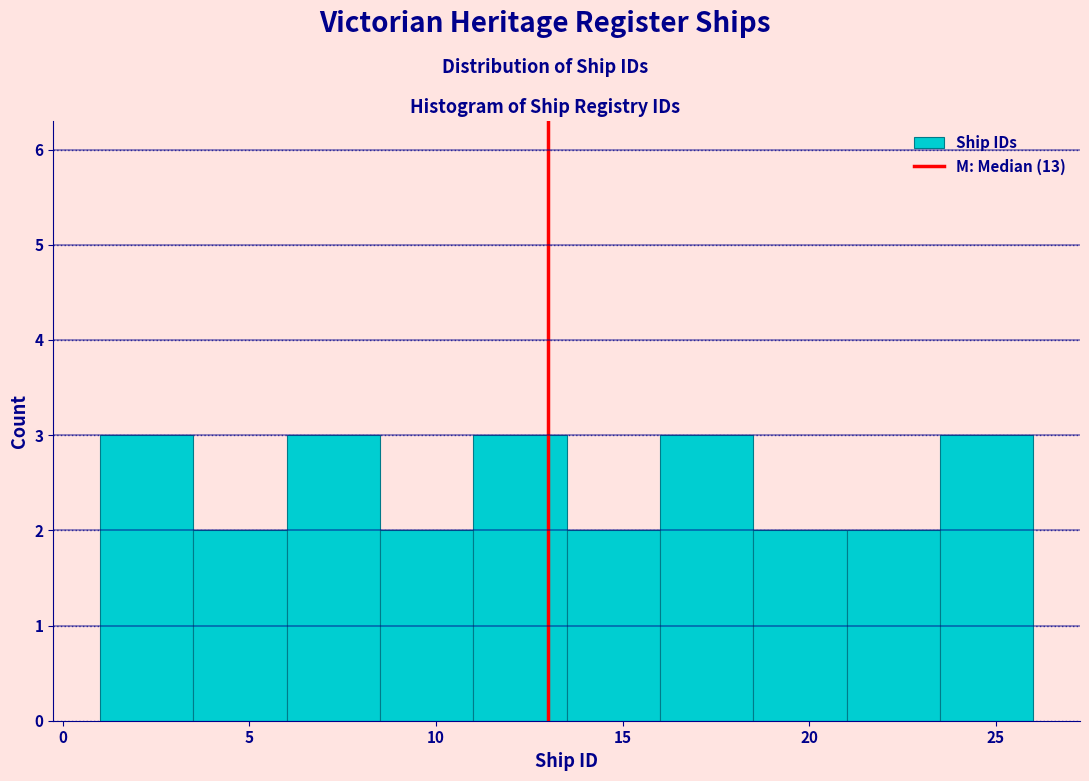

What is the height of the bar covering 6.0 to 8.5 on the x-axis? The values are not printed on the chart, so give them approximately, as read against the axis.

3